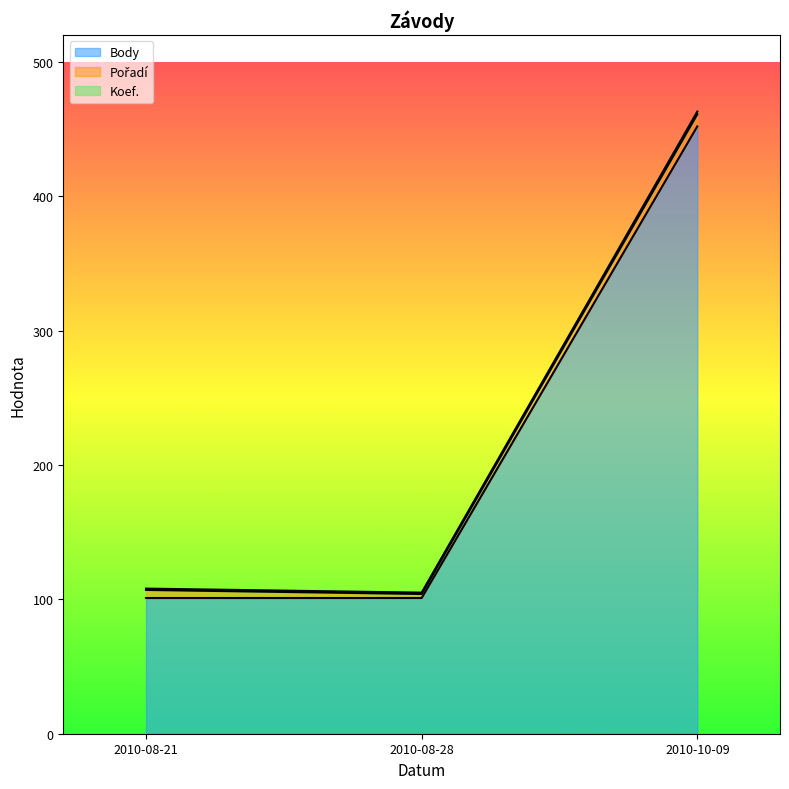

Between 2010-08-21 and 2010-10-09, which is larger?

2010-10-09